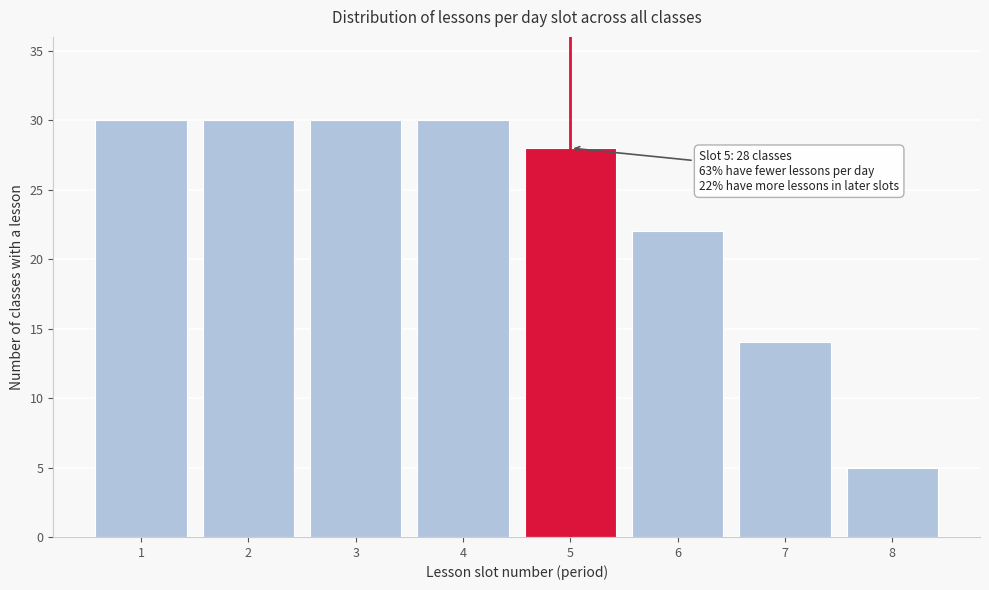

Reading right to left, extract all data points from this chart.

5	14	22	28	30	30	30	30